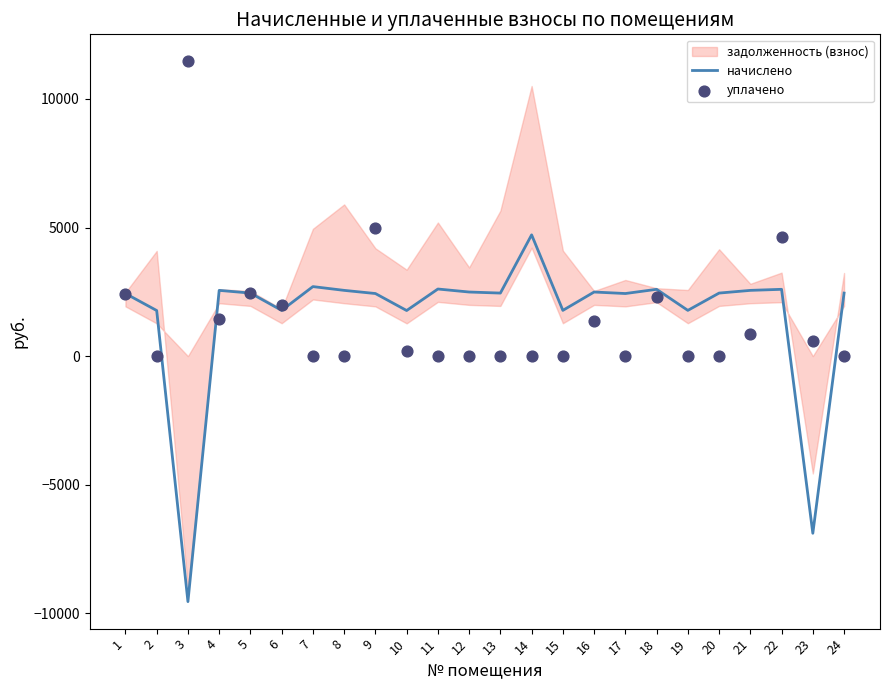

What is the total value across all series at 9?

7433.6